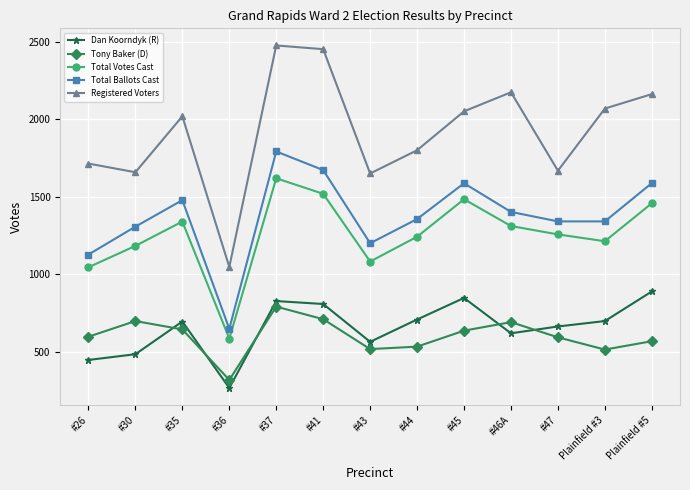

What is the label of the 2nd point from the left?

#30